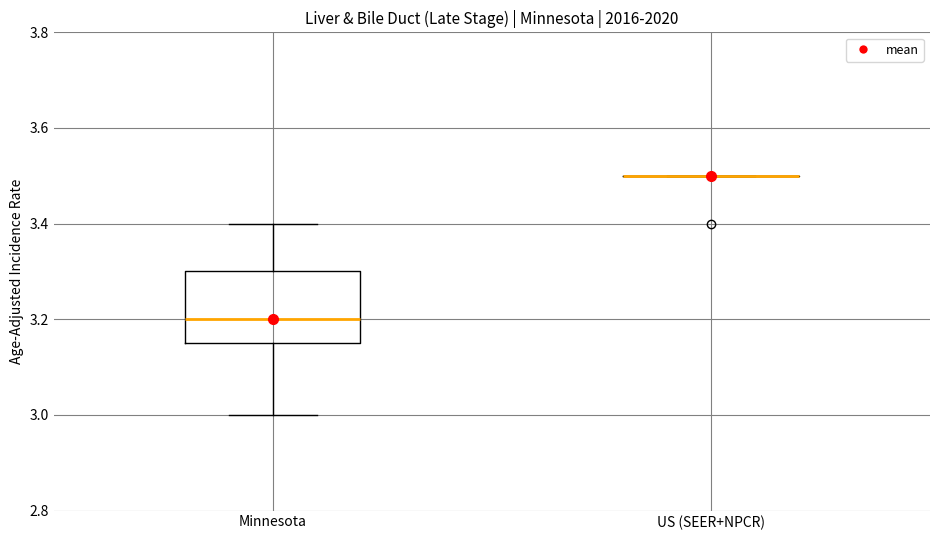

Reading left to right, transcribe this box plot: for each box, give where its median line is, the range the box spans, and where its two whiskers end, as read against the y-axis. The values are not printed on the chart, so give them approximately, as read against the axis.

Minnesota: median 3.20, box 3.16 to 3.30, whiskers 3.00 to 3.40
US (SEER+NPCR): box collapsed to a line at 3.50, whiskers 3.50 to 3.50